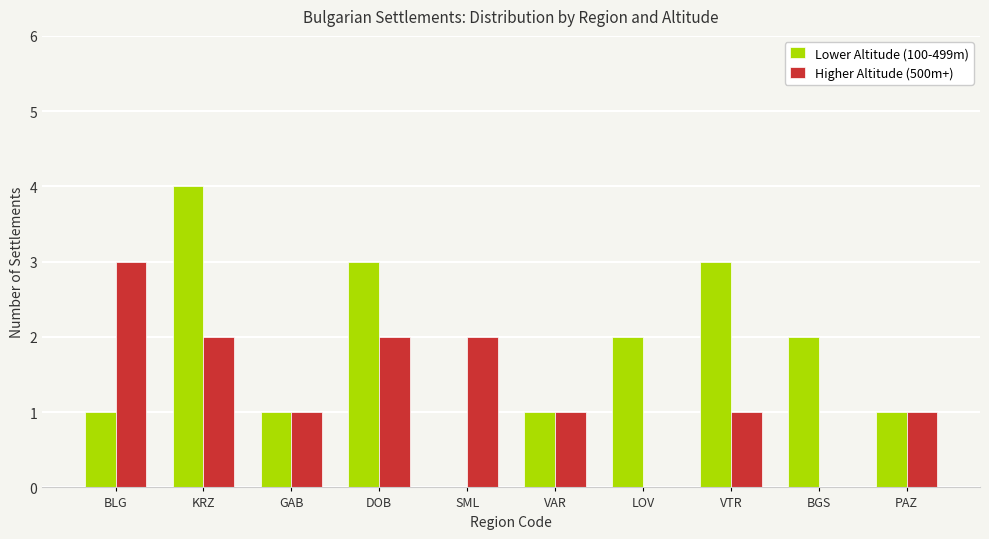

What is the greatest value displayed?

4